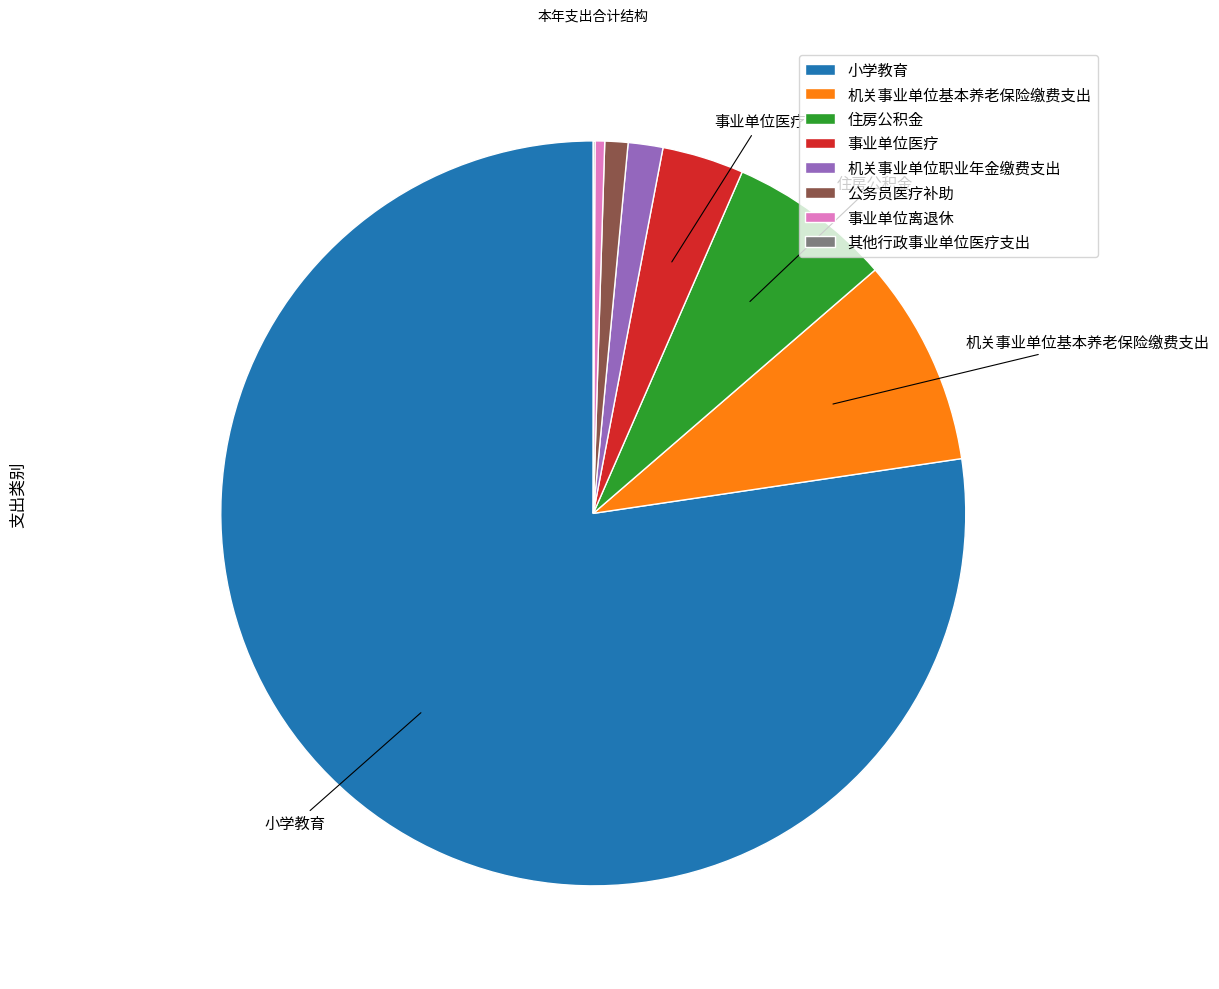

Which slice is the largest?

小学教育